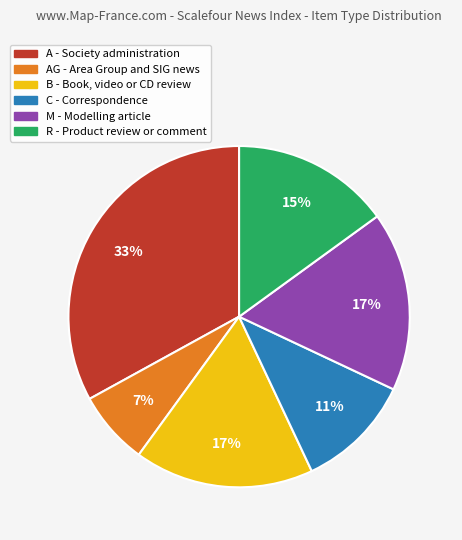

Does any single category account for the majority?

No